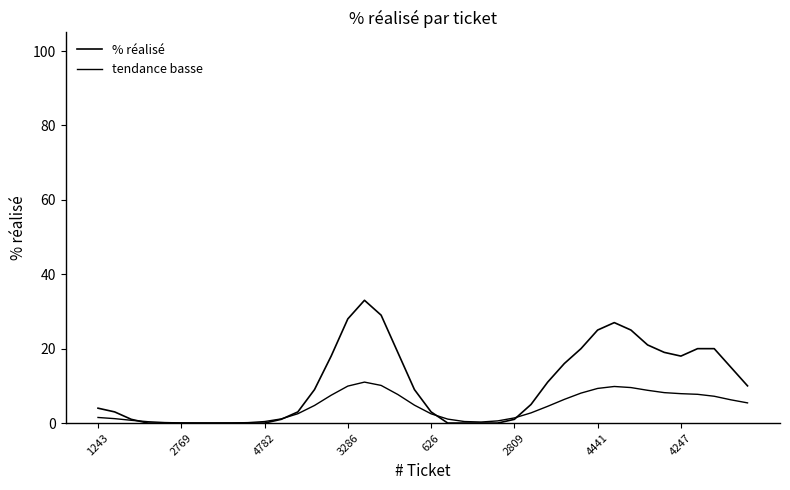

How many lines are shown in the chart?

2